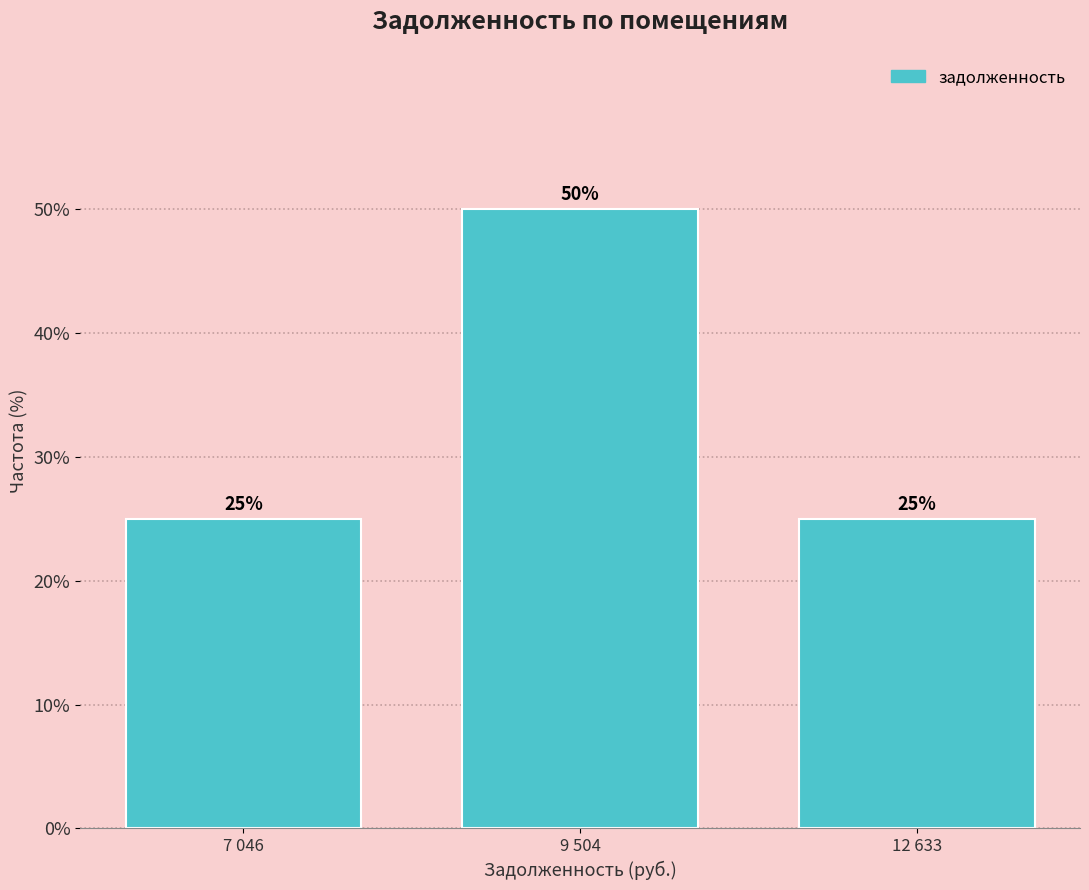

Reading left to right, extract all data points from this chart.

7 046=25	9 504=50	12 633=25